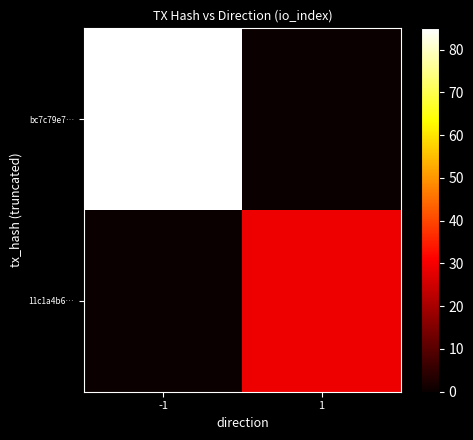

Rank the series at 1 from highest to lowest value.

11c1a4b6…, bc7c79e7…